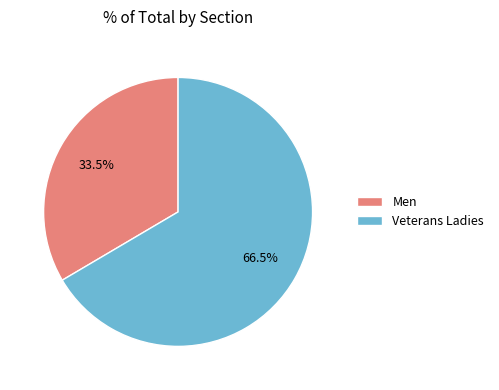

Between Veterans Ladies and Men, which is larger?

Veterans Ladies